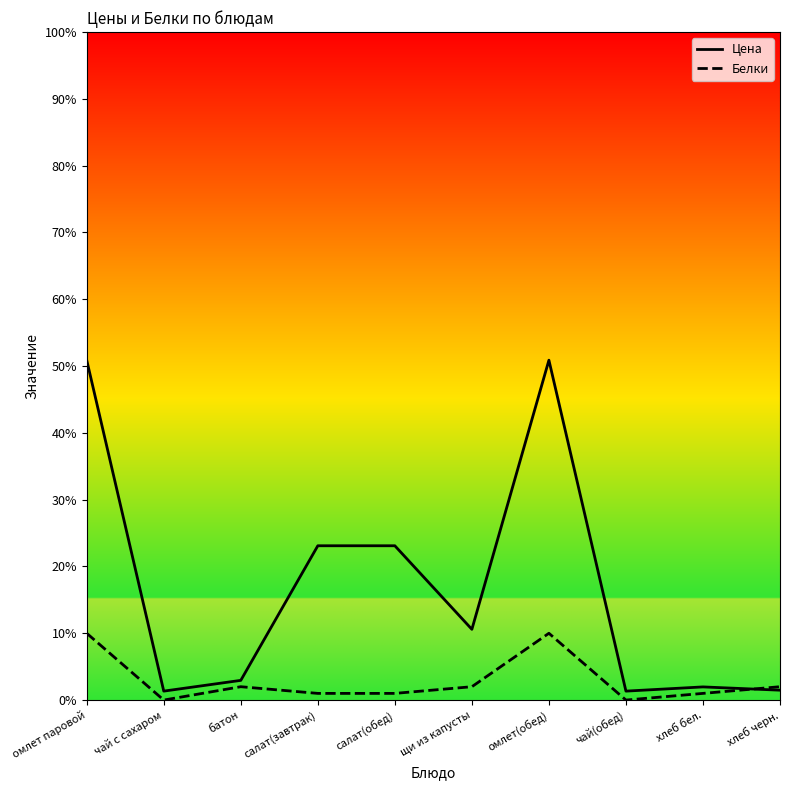

What is the maximum value for Цена?

50.9